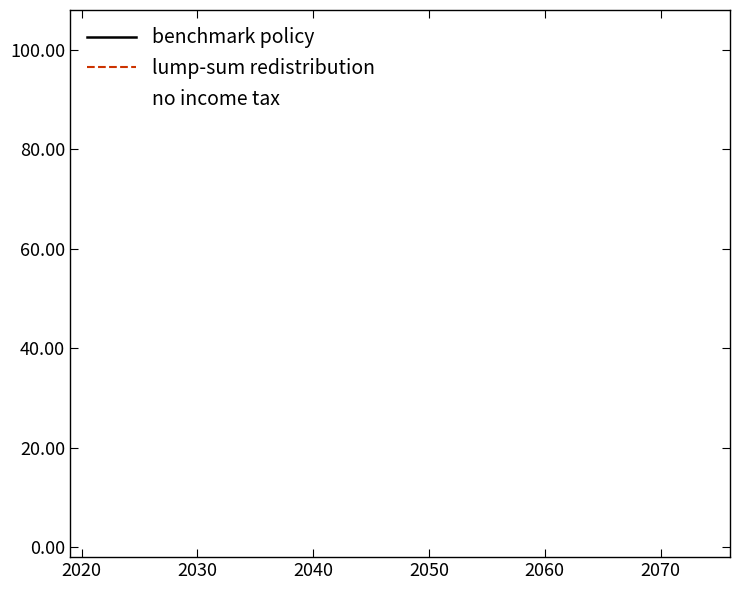

The no income tax series shows 7.0 at 2030. True or false?

False